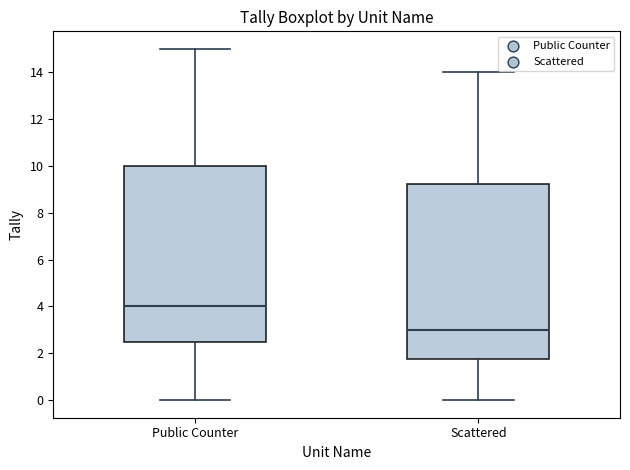

Reading left to right, read every box against the y-axis: the position of its median line, the range the box covers, and the ends of its whiskers. The values are not printed on the chart, so give them approximately, as read against the axis.

Public Counter: median 4.0, box 2.6 to 10.0, whiskers 0.0 to 15.0
Scattered: median 3.0, box 1.8 to 9.2, whiskers 0.0 to 14.0